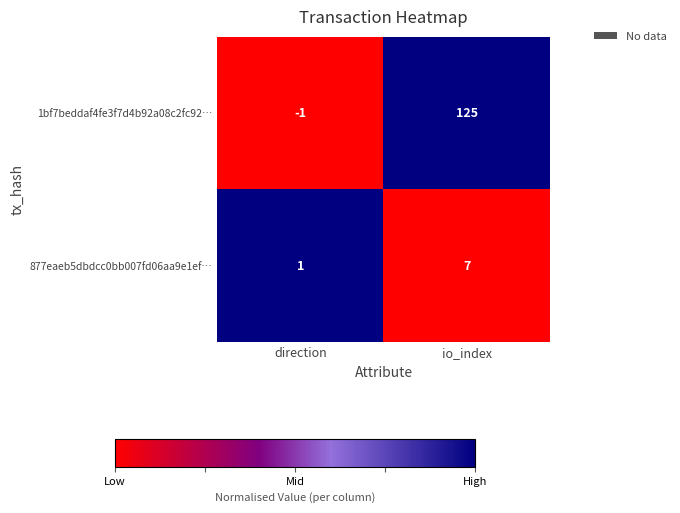

What is the total value across all series at direction?

0